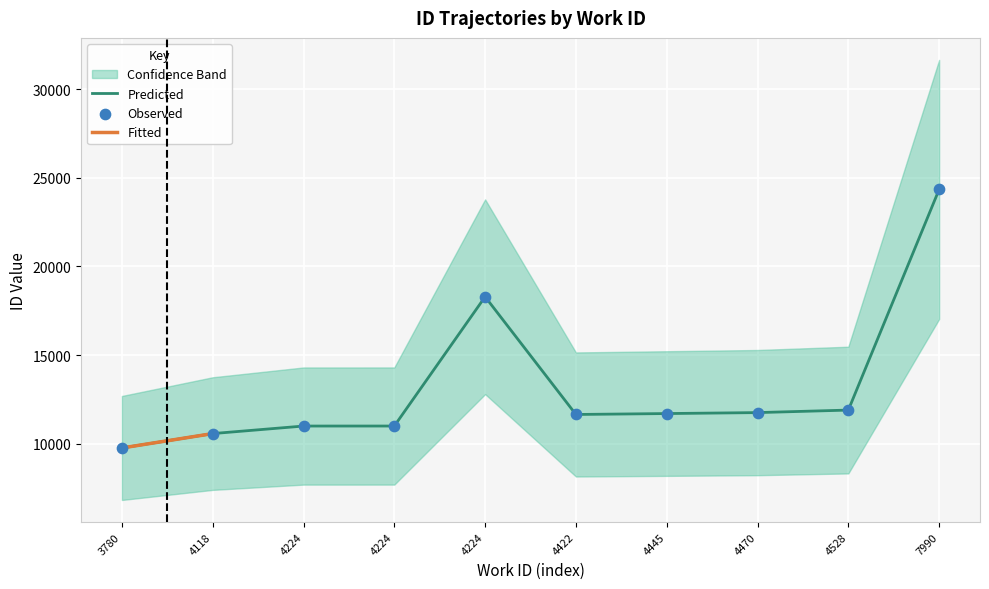

Between 4528 and 4118, which is larger?

4528